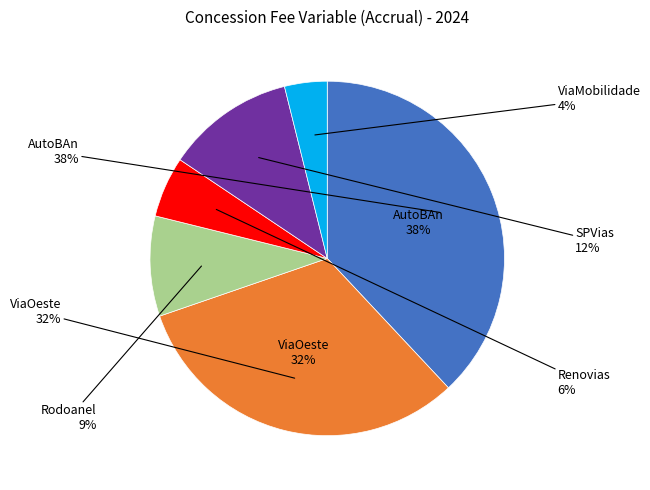

Between Renovias and RodoAnel, which is larger?

RodoAnel